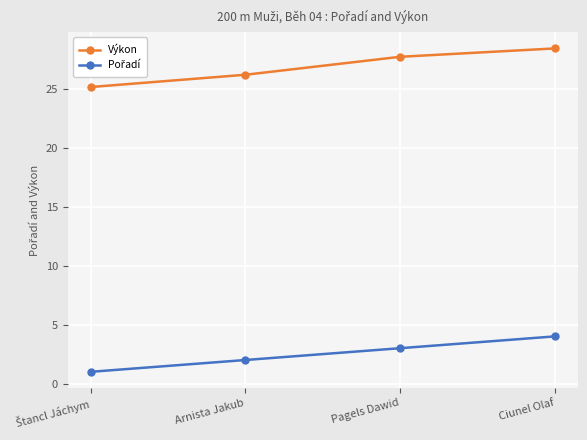

Which category has the highest value across all series?

Ciunel Olaf